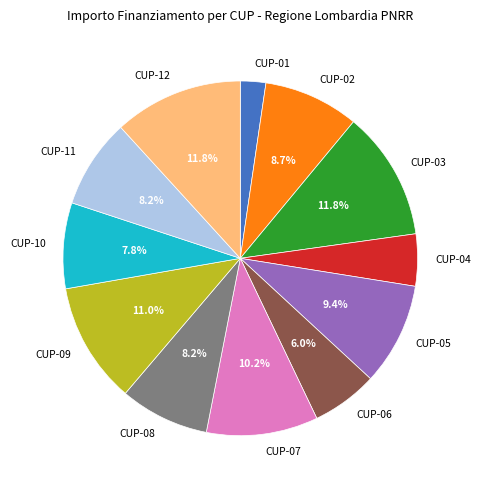

Is there any slice that represents more than half of the pie?

No